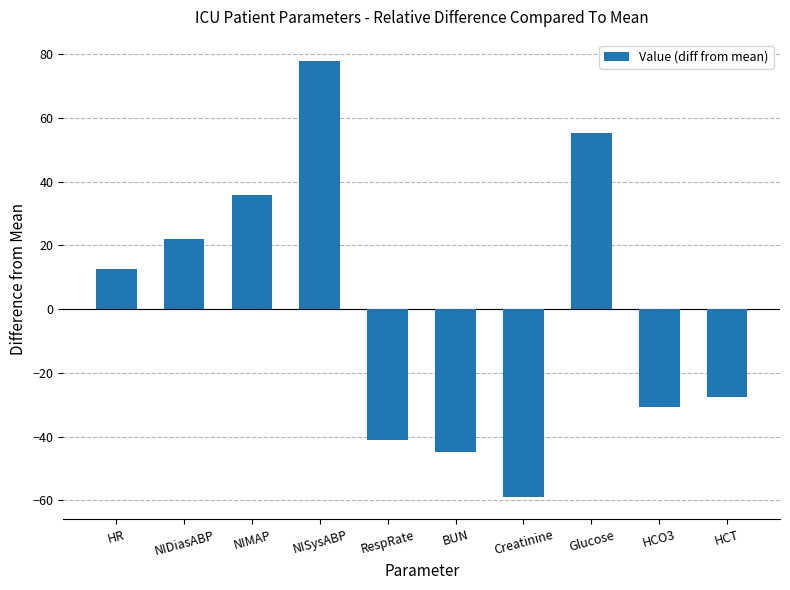

Which label corresponds to the largest value in the chart?

NISysABP